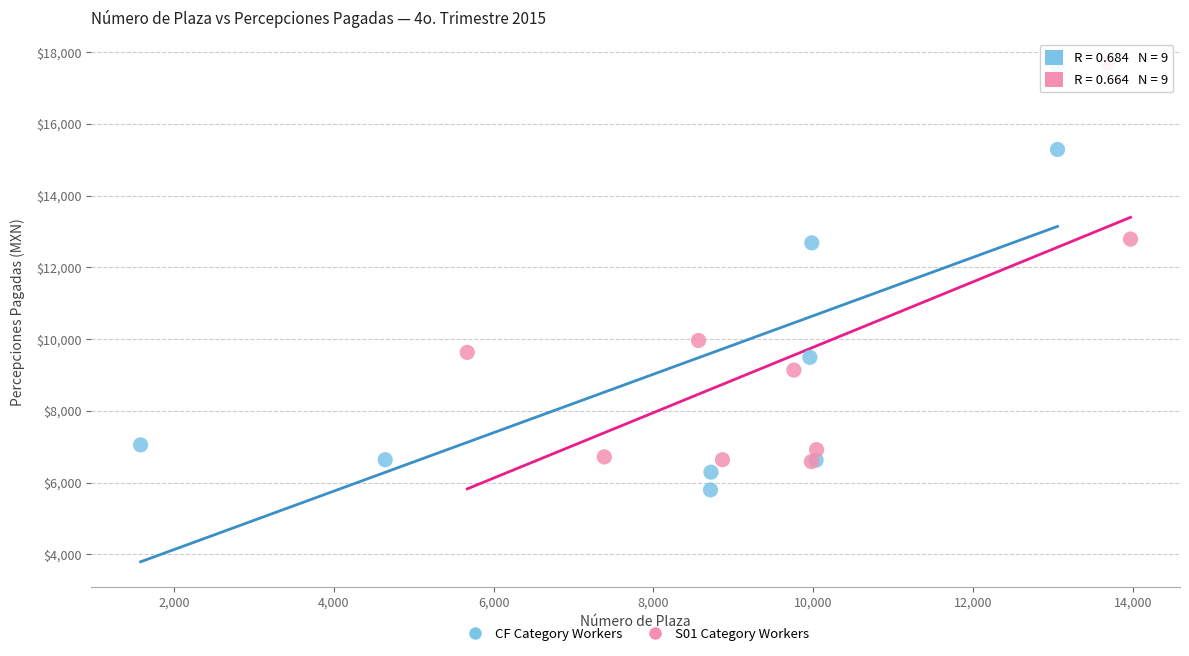

Which series reaches the minimum Y coordinate?

CF Category Workers